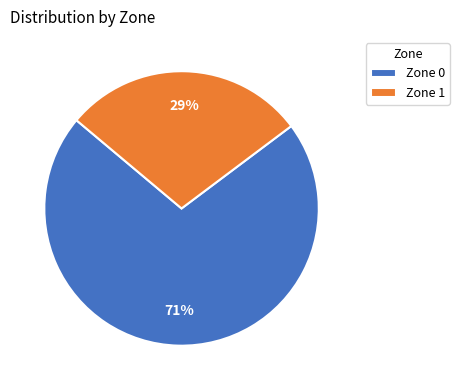

To the nearest percent, what percentage of the pie is Zone 1?

29%